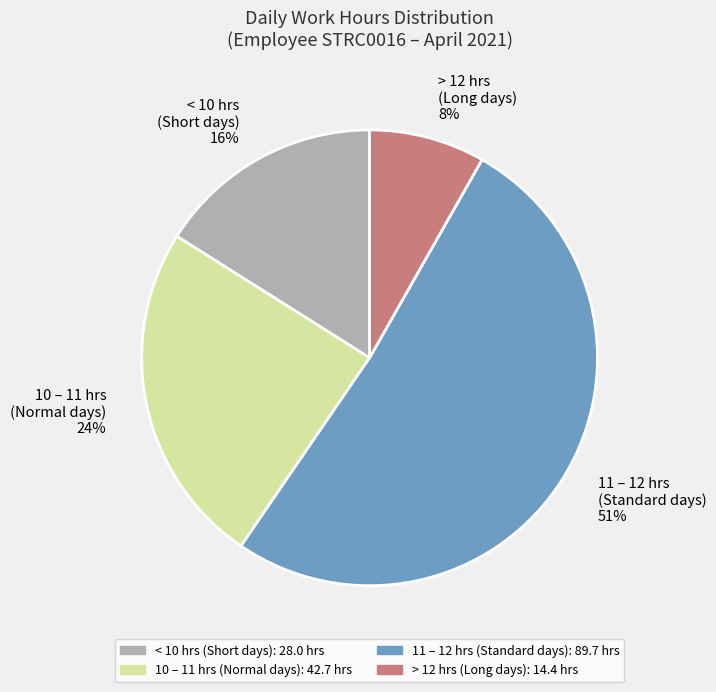

Between < 10 hrs (Short days) 16% and 10 – 11 hrs (Normal days) 24%, which is larger?

10 – 11 hrs (Normal days) 24%